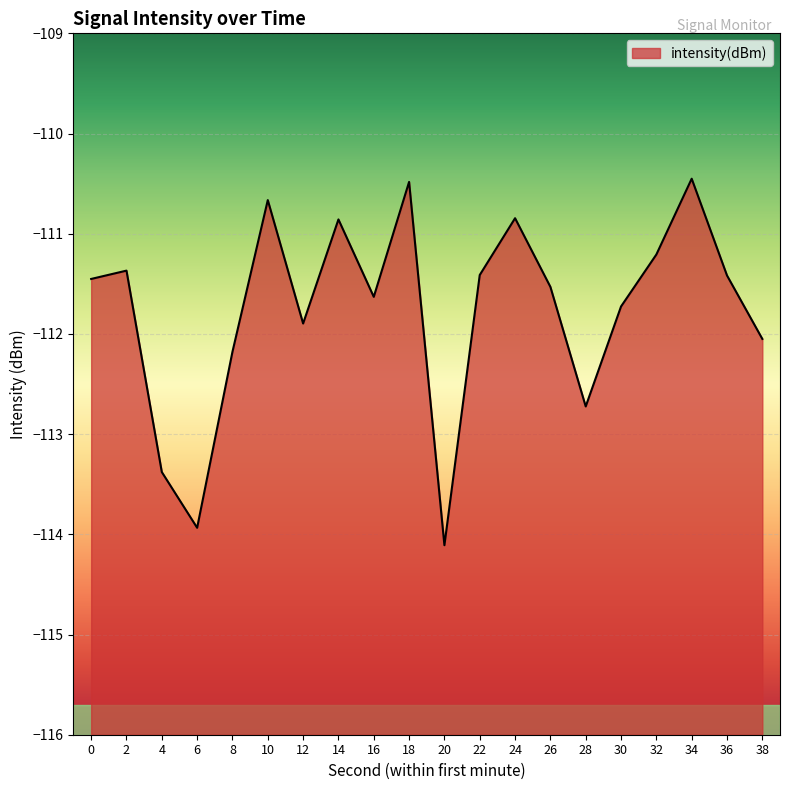

Which has a higher value, 6 or 14?

14